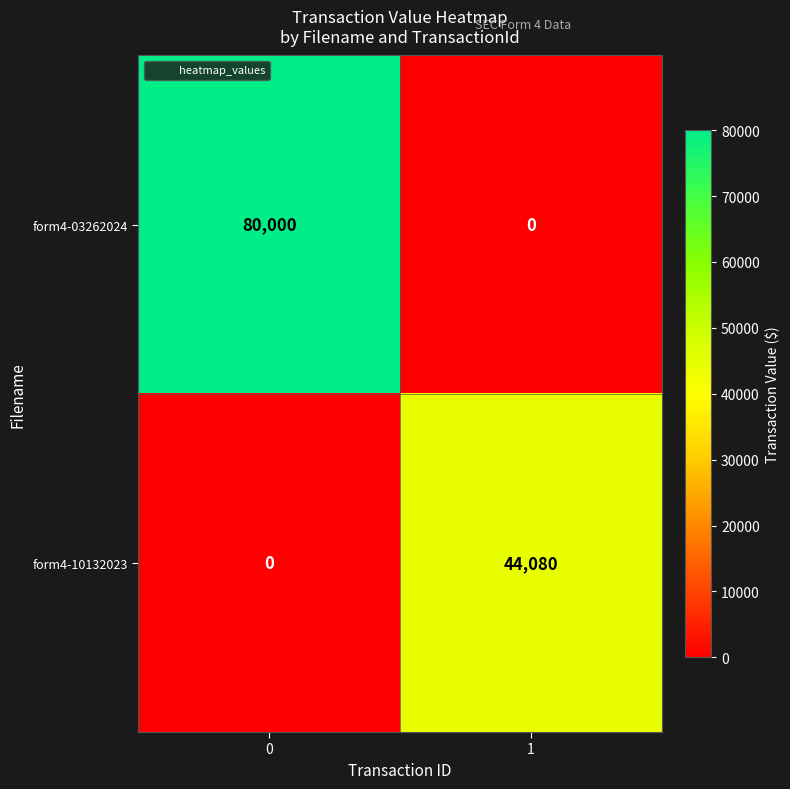

What is the difference between the maximum and minimum values in the form4-10132023 series?

44080